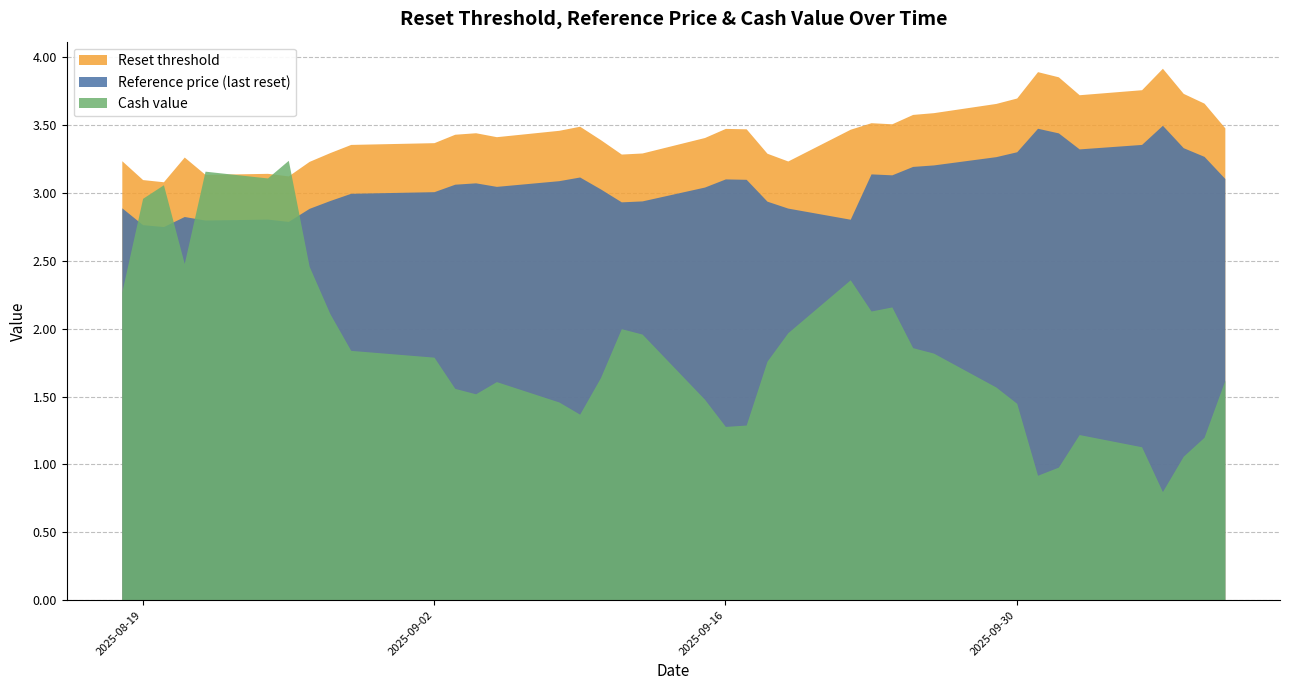

Rank the categories by Reset threshold value from lowest to highest.

2025-08-20, 2025-08-19, 2025-08-26, 2025-08-22, 2025-08-25, 2025-08-27, 2025-09-19, 2025-08-18, 2025-08-21, 2025-09-11, 2025-09-18, 2025-09-12, 2025-08-28, 2025-08-29, 2025-09-02, 2025-09-10, 2025-09-15, 2025-09-05, 2025-09-03, 2025-09-04, 2025-09-08, 2025-09-22, 2025-09-17, 2025-09-16, 2025-10-10, 2025-09-09, 2025-09-24, 2025-09-23, 2025-09-25, 2025-09-26, 2025-09-29, 2025-10-09, 2025-09-30, 2025-10-03, 2025-10-08, 2025-10-06, 2025-10-02, 2025-10-01, 2025-10-07